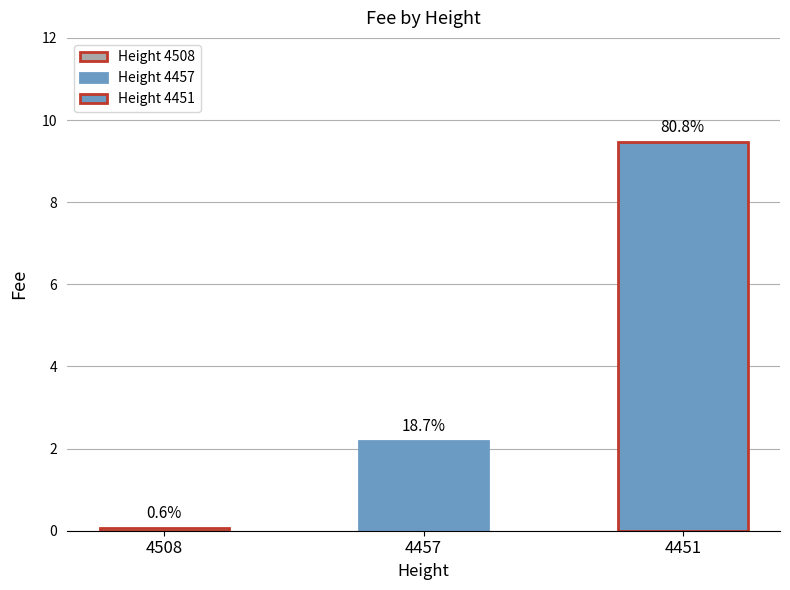

Reading left to right, extract all data points from this chart.

4508=0.1	4457=2.2	4451=9.5